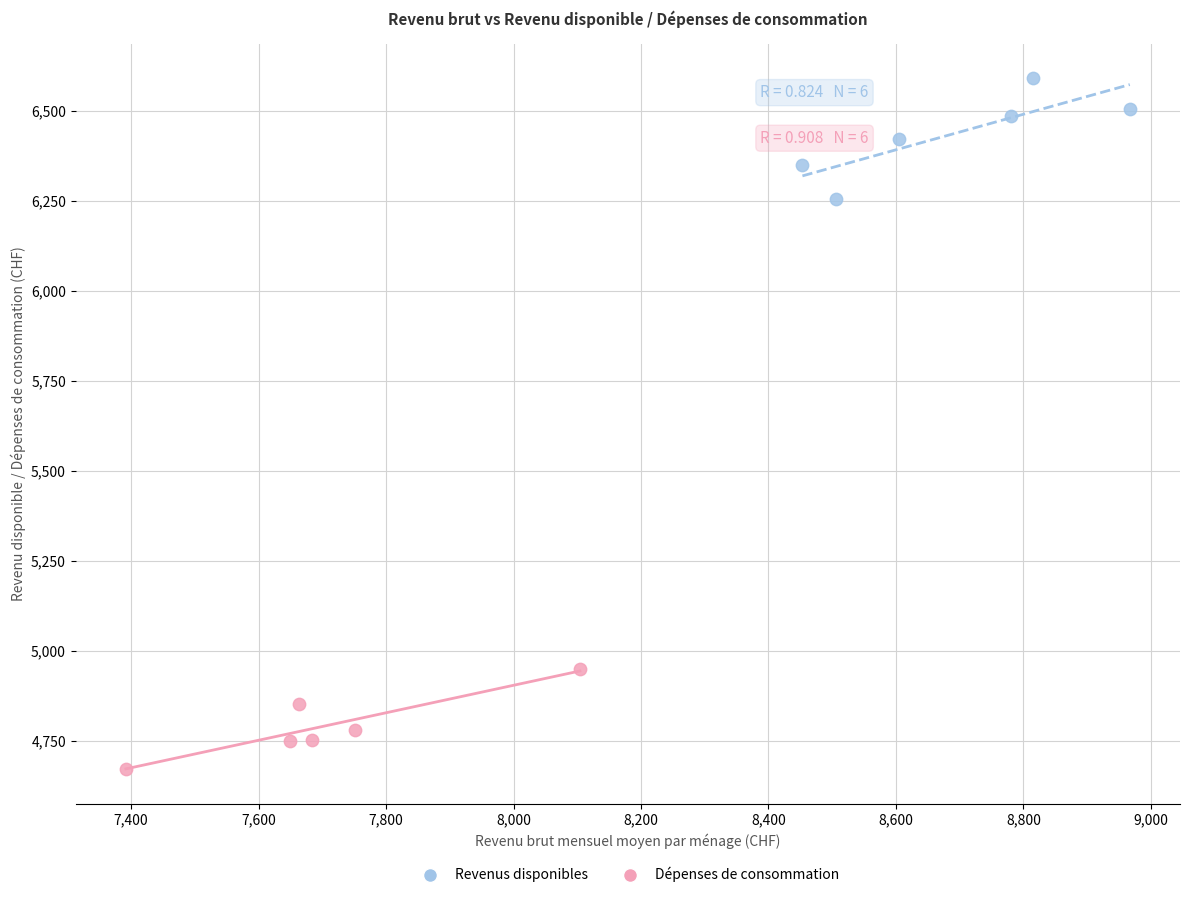

Which series reaches the maximum Y coordinate?

Revenus disponibles